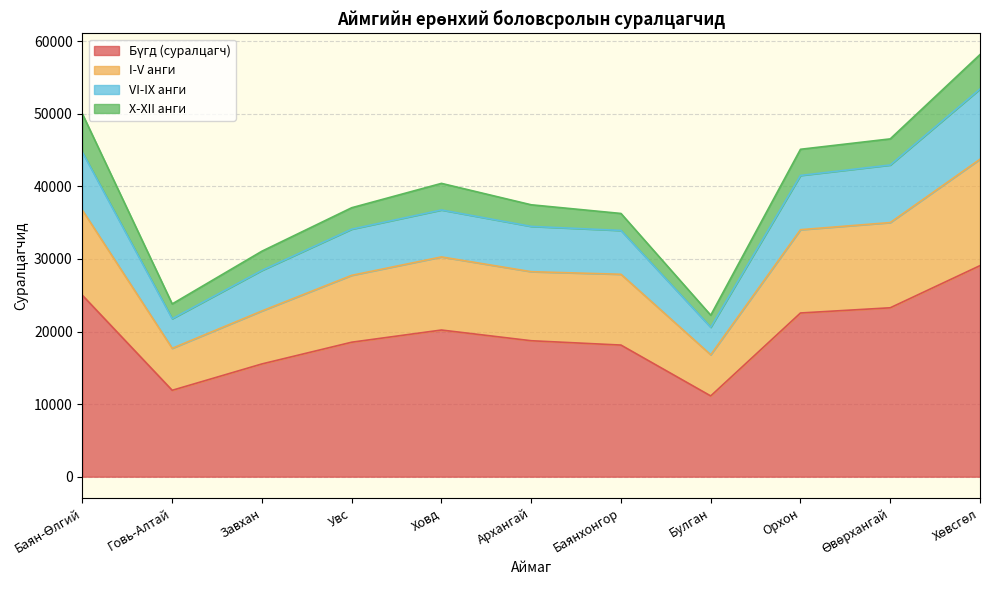

At which category does the chart reach its peak across all series?

Хөвсгөл